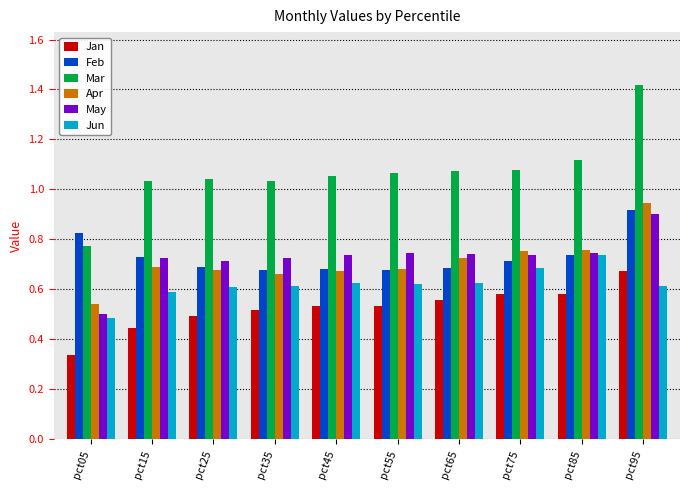

True or false: Feb has a value of 0.7 at pct15.

True